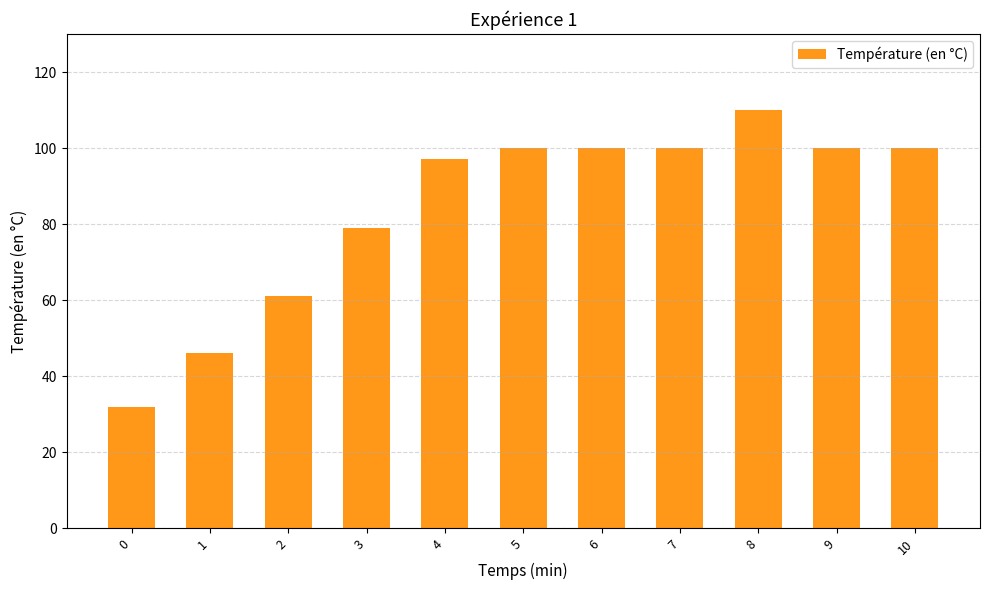

How many distinct data groups are displayed?

1